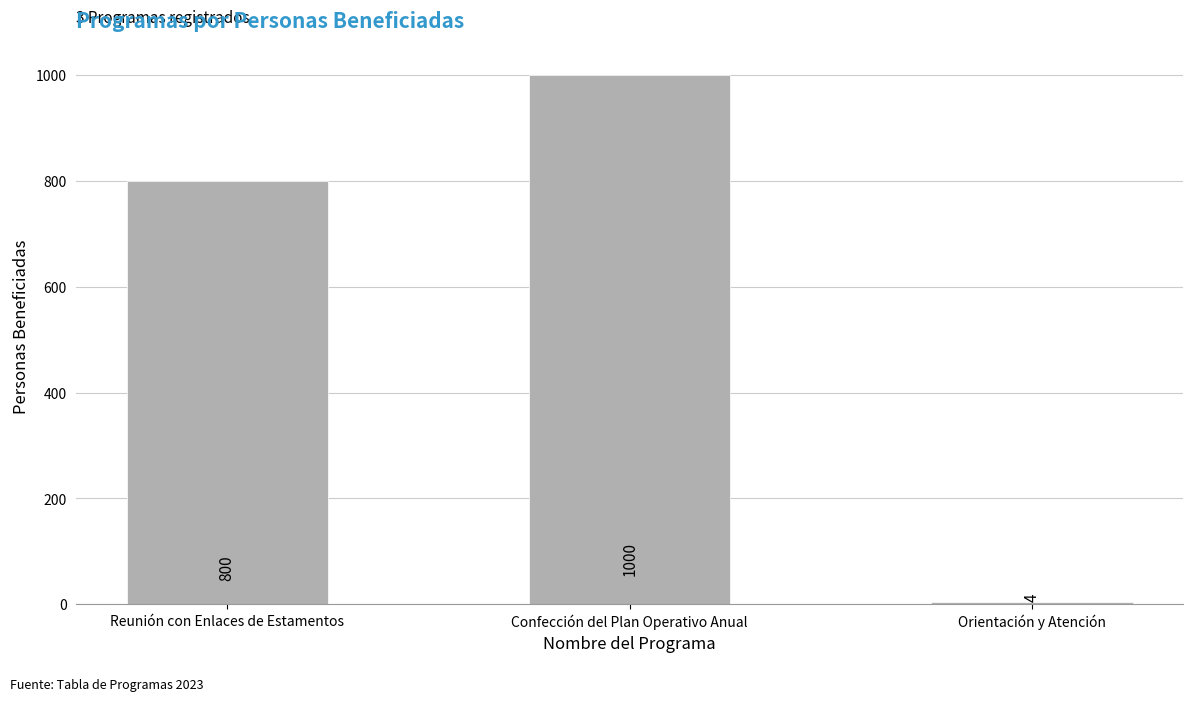

What is the approximate value at Confección del Plan Operativo Anual?

1000